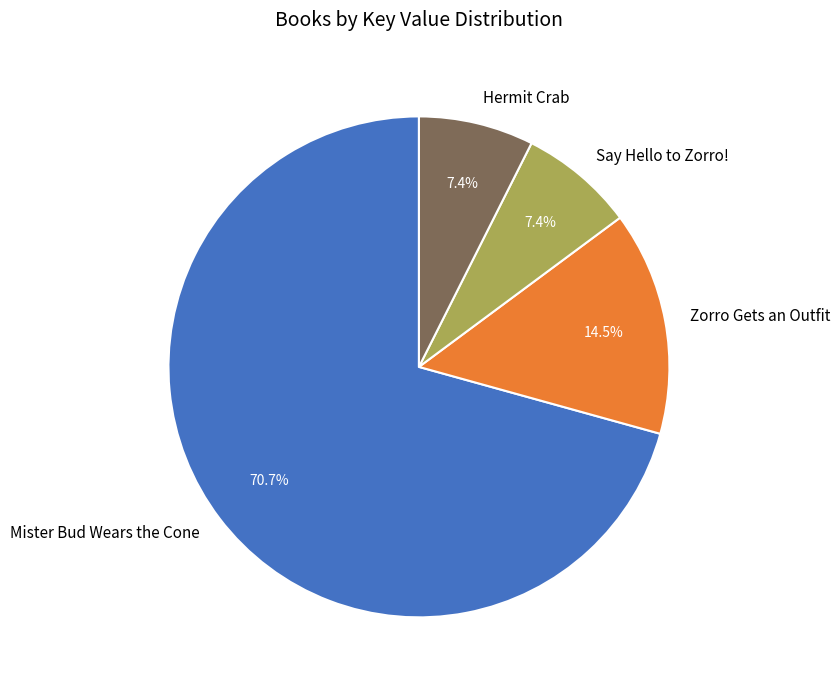

Which has a higher value, Say Hello to Zorro! or Zorro Gets an Outfit?

Zorro Gets an Outfit